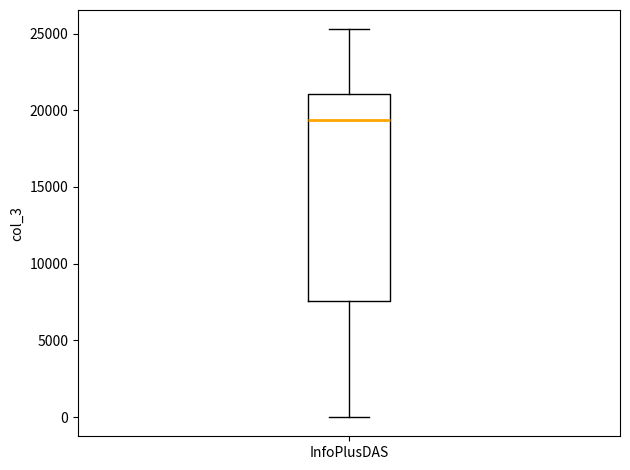

Where is the upper edge of the box for InfoPlusDAS on the y-axis? The values are not printed on the chart, so give them approximately, as read against the axis.

21000